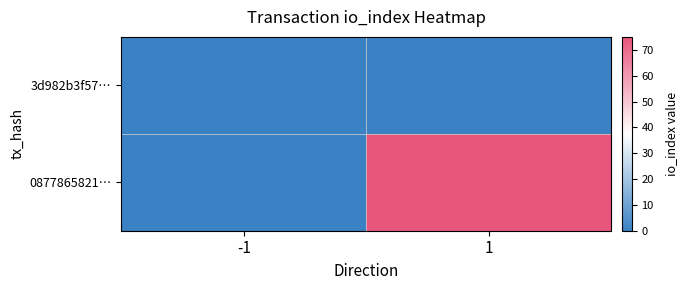

What is the spread (max minus min) of values at 1?

75